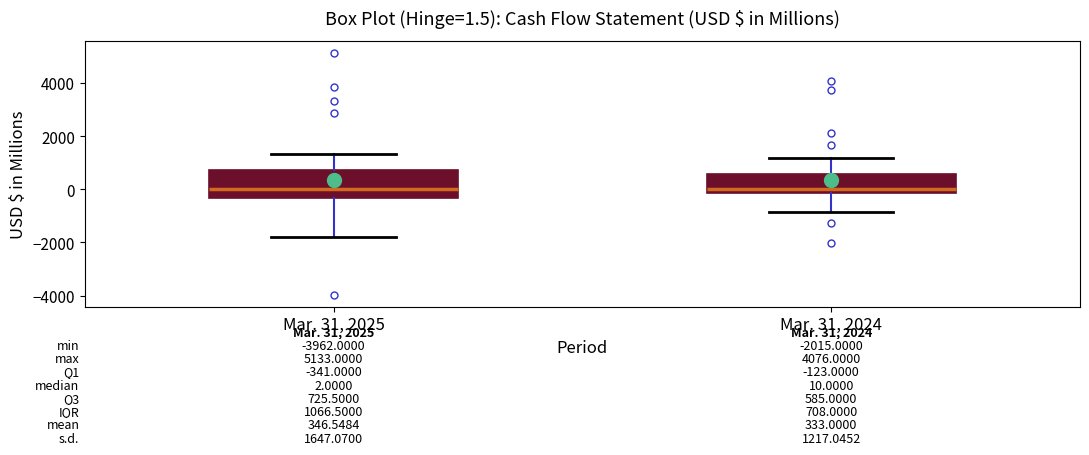

Comparing the boxes themselves (not the whiskers), which one is the tallest?

Mar. 31, 2025